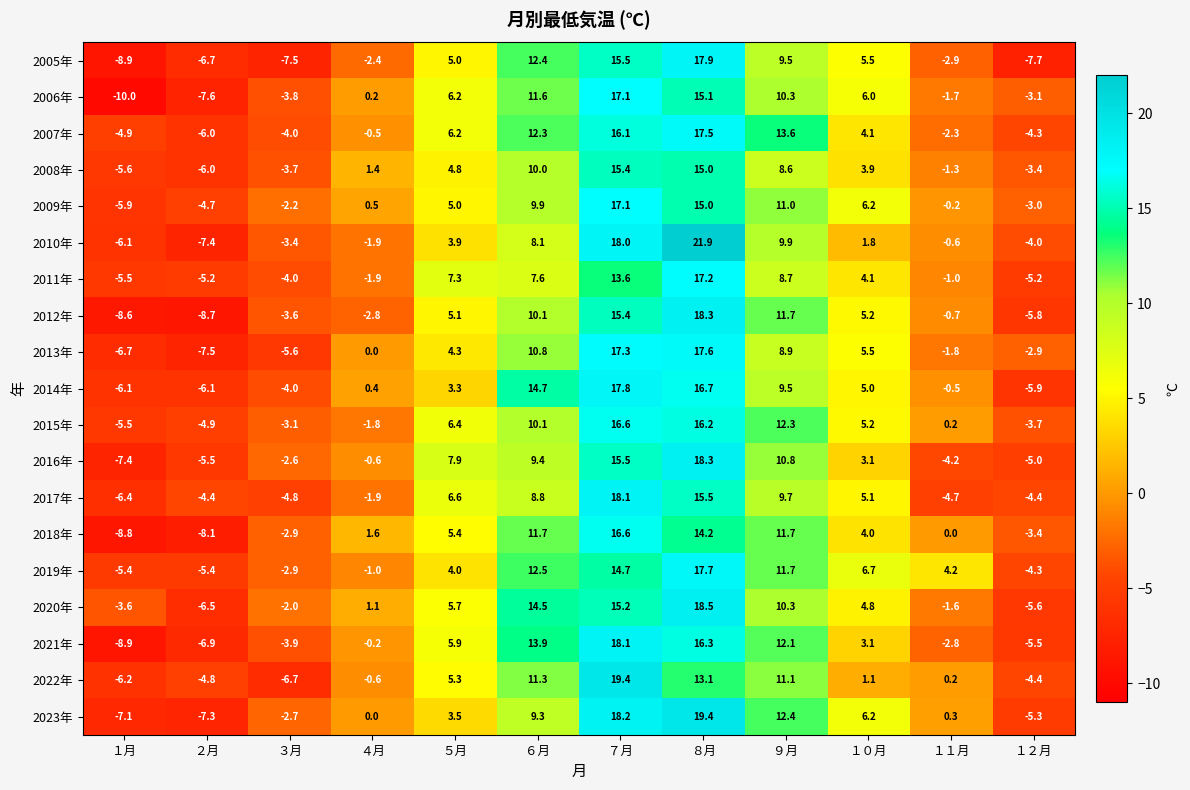

What is the spread (max minus min) of values at ４月?

4.4